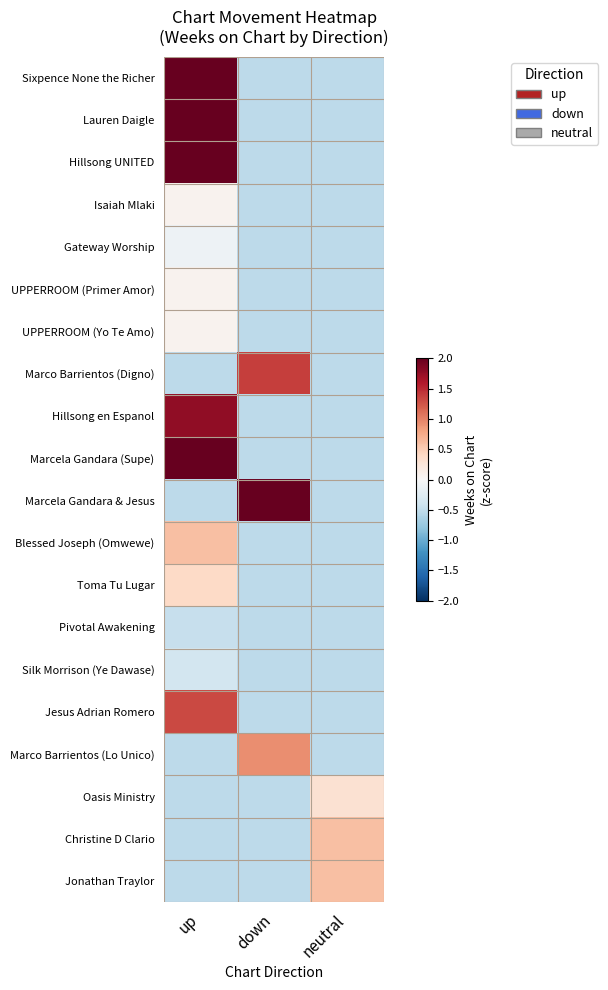

At down, list the series in order from smallest to largest.

Sixpence None the Richer, Lauren Daigle, Hillsong UNITED, Isaiah Mlaki, Gateway Worship, UPPERROOM (Primer Amor), UPPERROOM (Yo Te Amo), Hillsong en Espanol, Marcela Gandara (Supe), Blessed Joseph (Omwewe), Toma Tu Lugar, Pivotal Awakening, Silk Morrison (Ye Dawase), Jesus Adrian Romero, Oasis Ministry, Christine D Clario, Jonathan Traylor, Marco Barrientos (Lo Unico), Marco Barrientos (Digno), Marcela Gandara & Jesus